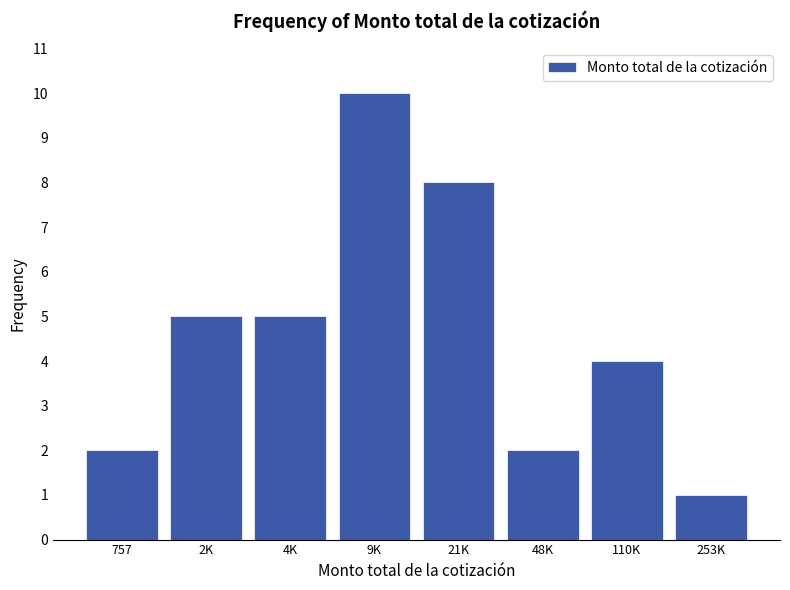

Reading left to right, what are all the values shown in this chart?

757=2	2K=5	4K=5	9K=10	21K=8	48K=2	110K=4	253K=1